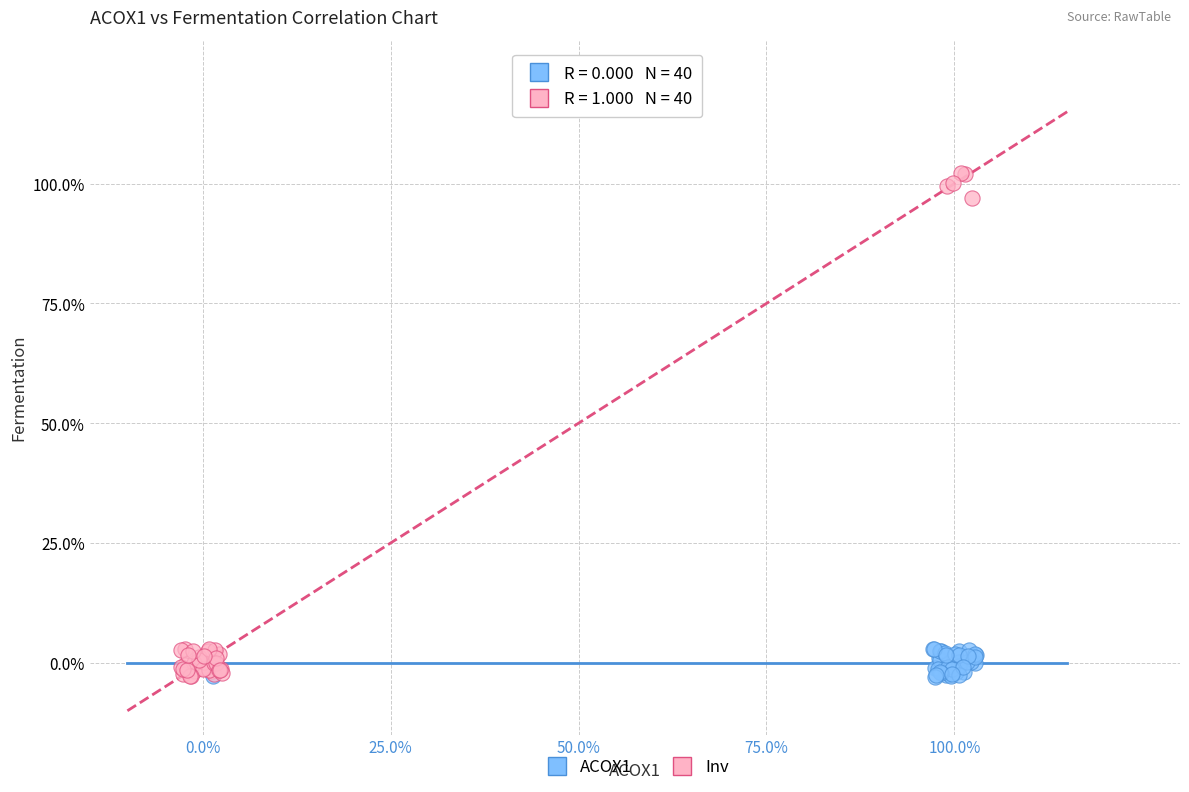

What are all the series names shown in the legend?

ACOX1, Inv